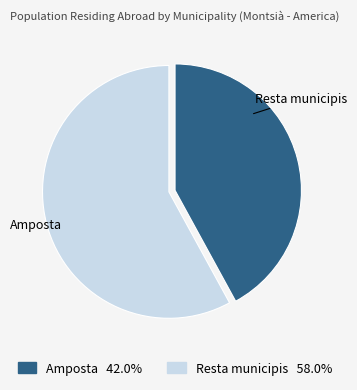

Does any single category account for the majority?

Yes